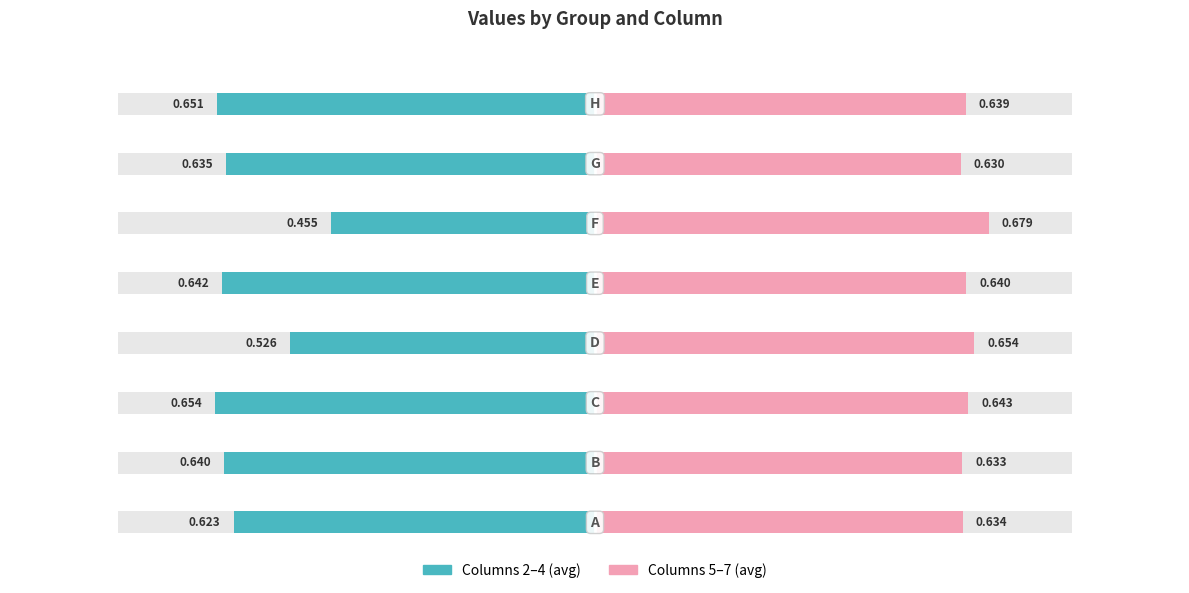

What is the value of the 6 bar at the 1st from the left?

0.6